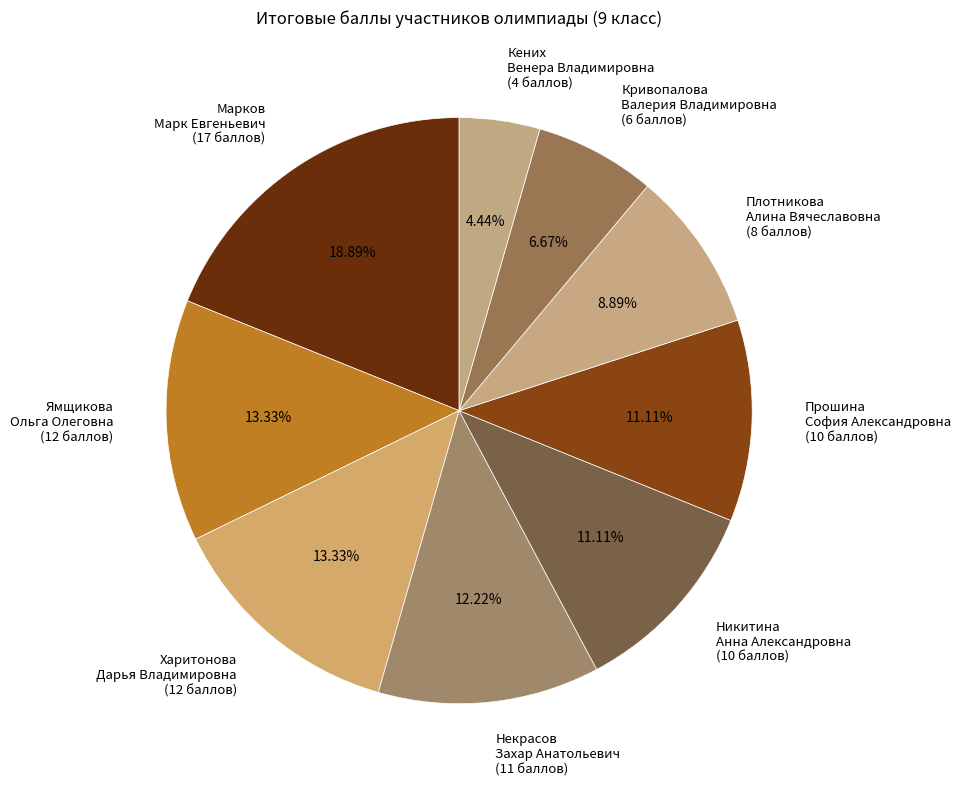

To the nearest percent, what percentage of the pie is Кривопалова Валерия Владимировна?

7%